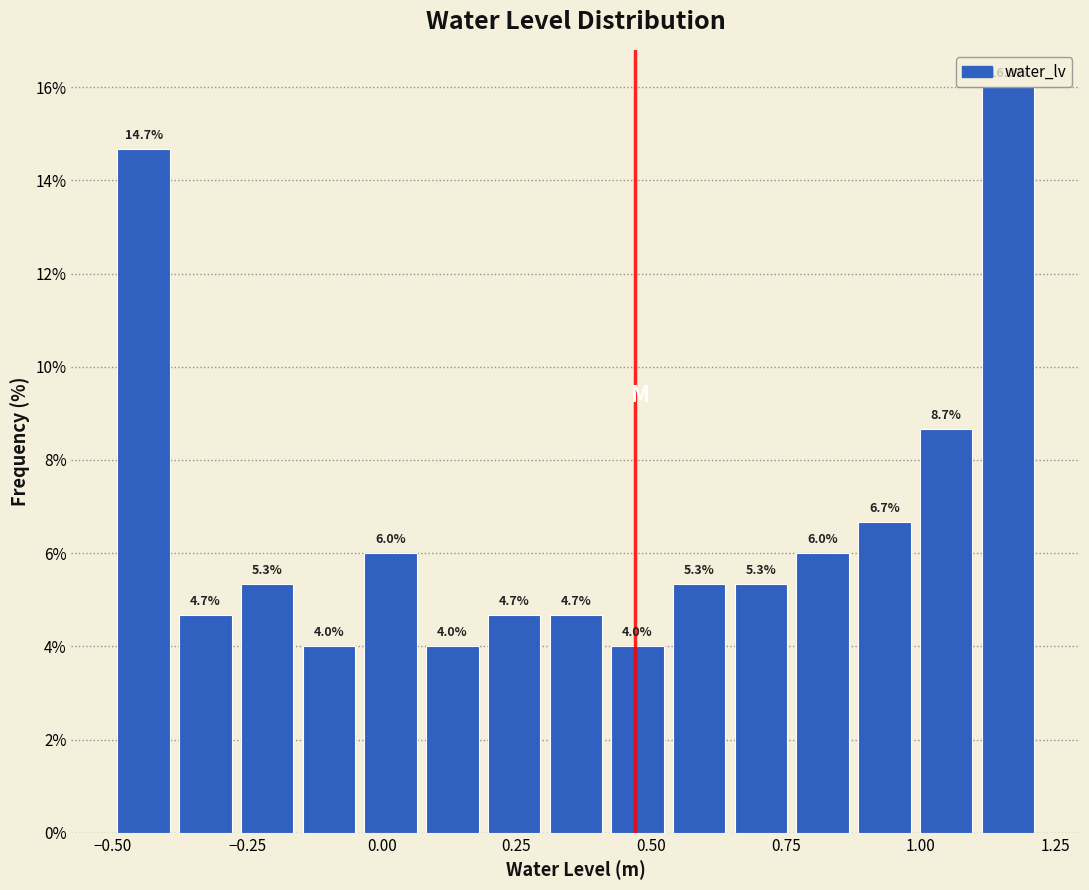

Read against the x-axis, roughly where is the centre of the tallest bar?

1.15